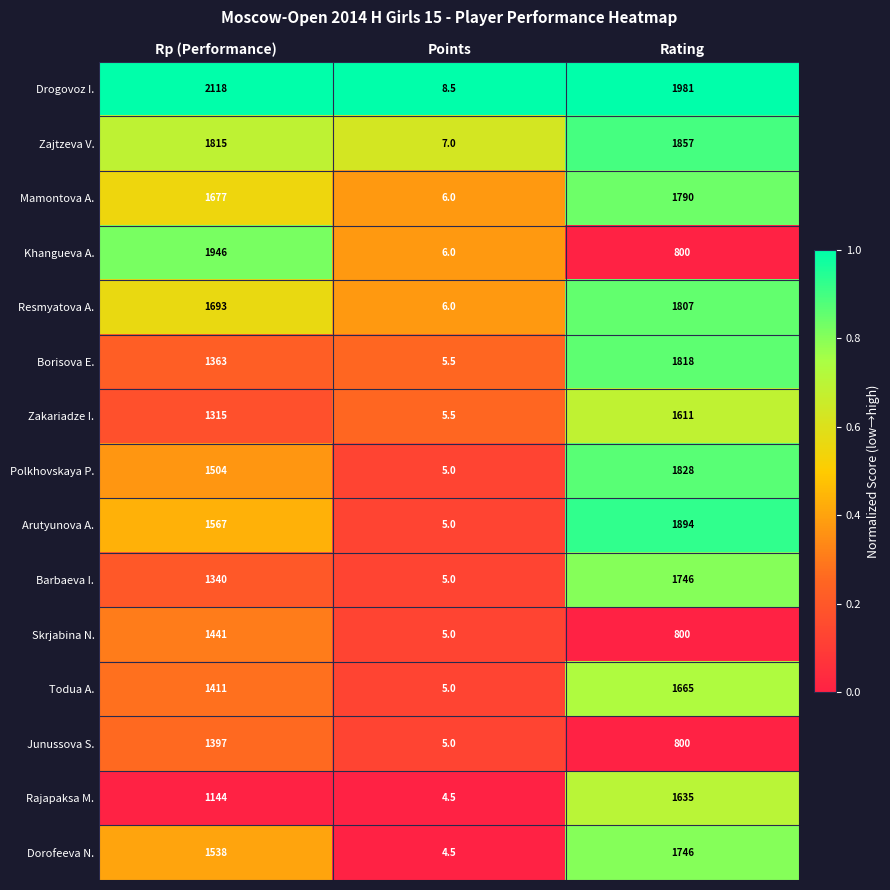

Which series has the largest range (max minus min)?

Drogovoz I.